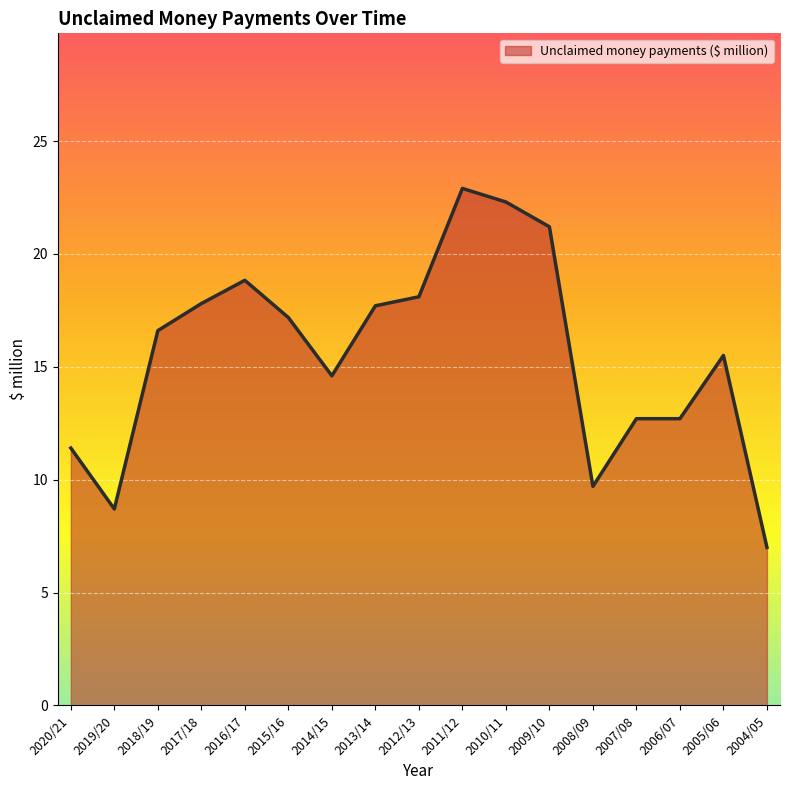

What is the sum of the values at 2018/19 and 2019/20?

25.3